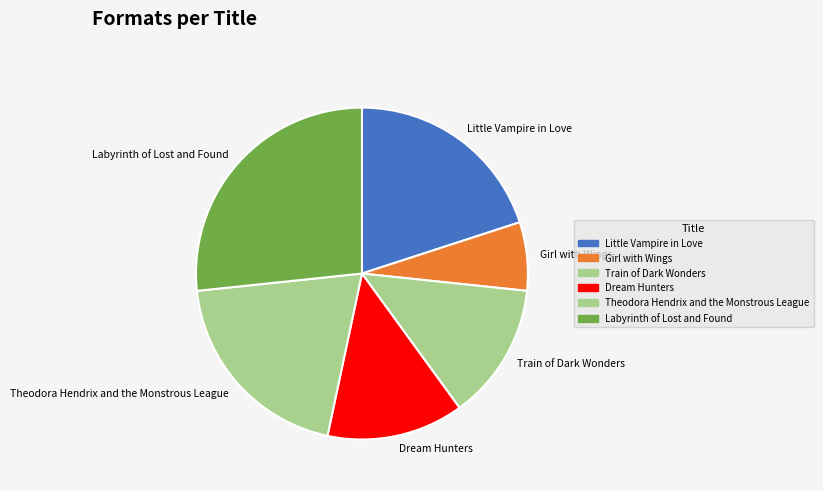

Which has a higher value, Labyrinth of Lost and Found or Dream Hunters?

Labyrinth of Lost and Found